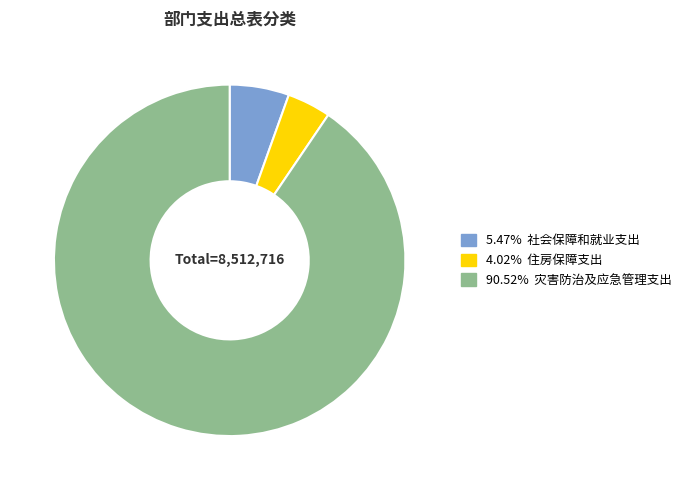

Does any single category account for the majority?

Yes